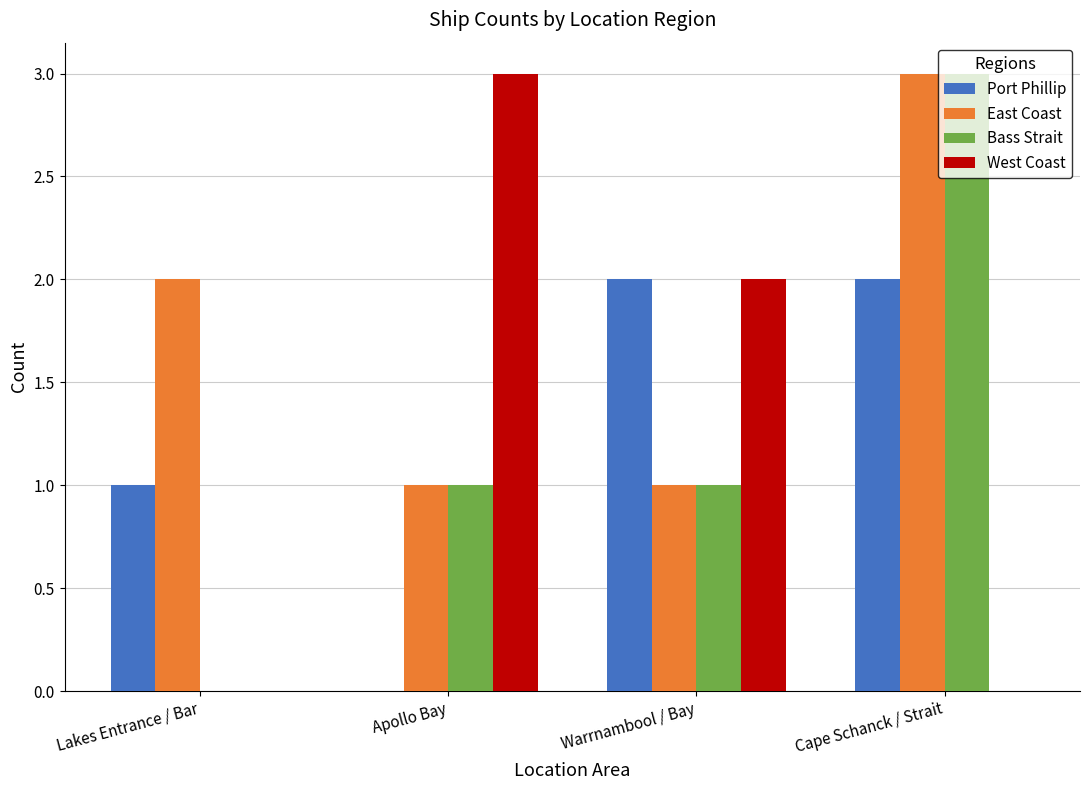

What is the average value of the Bass Strait series?

1